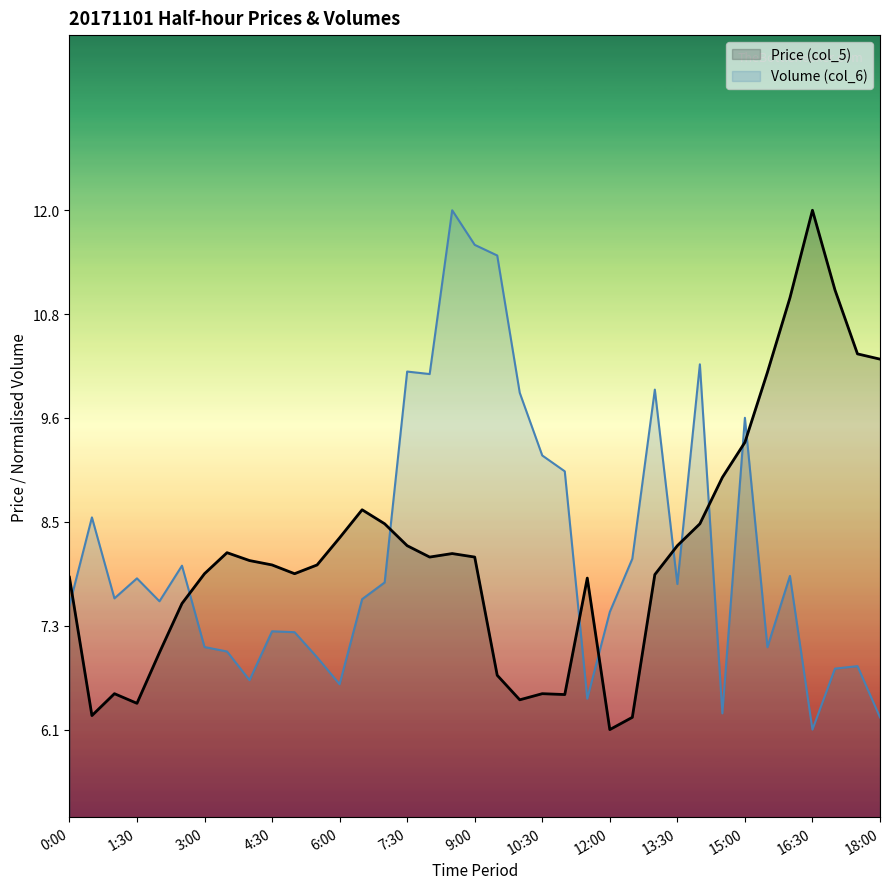

What is the sum of the Price (col_5) values at 35 and 28?

18.8